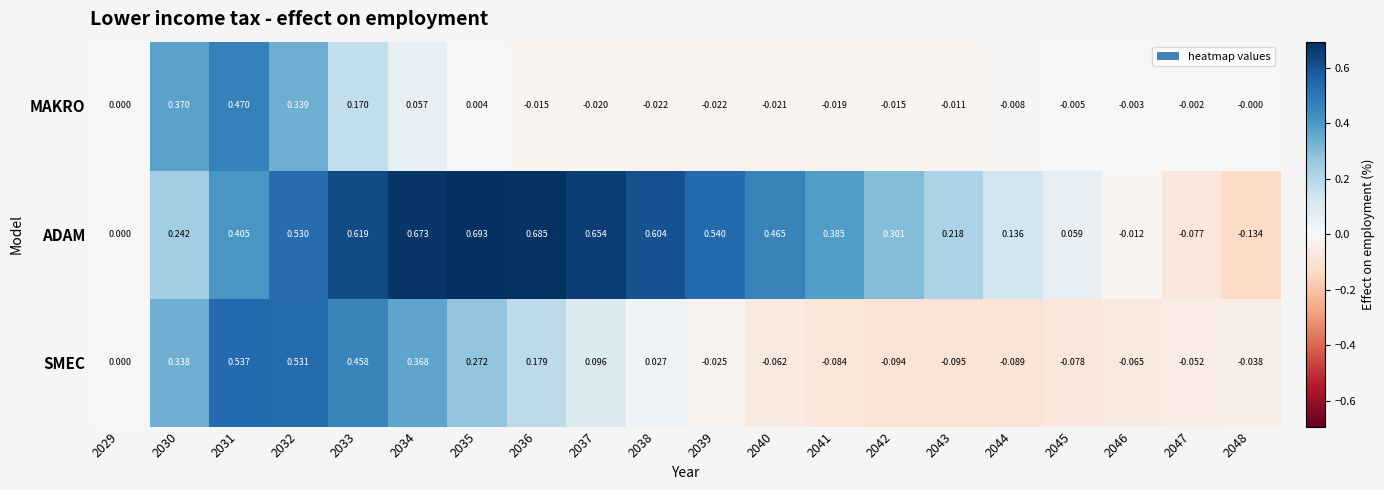

Between 2039 and 2041, which series saw the biggest shift?

ADAM